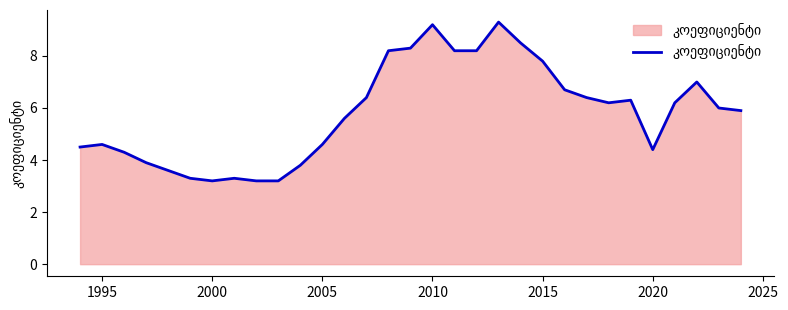

How many series are shown in this chart?

1